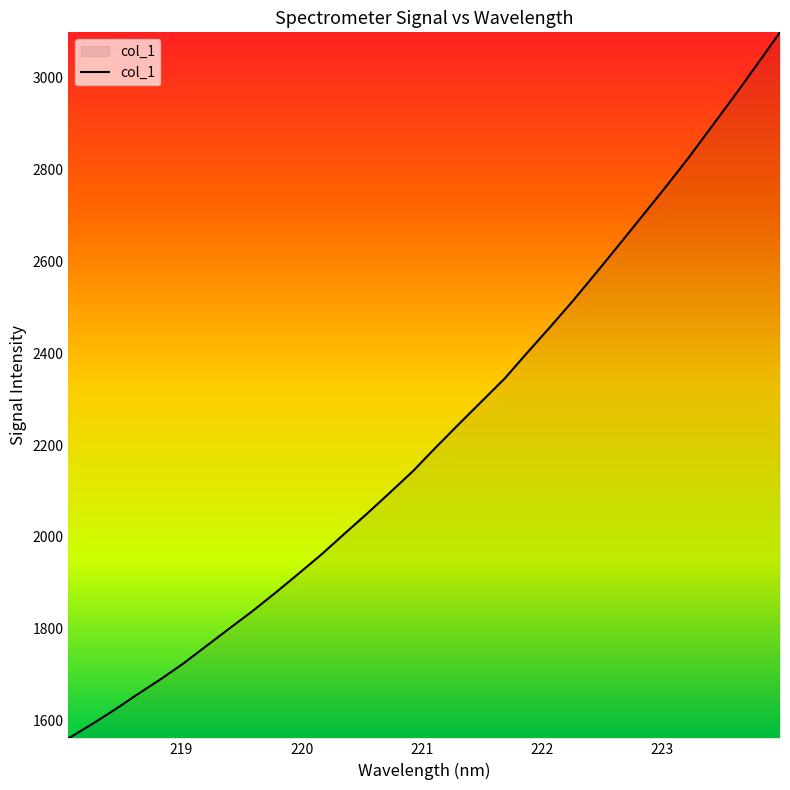

What is the minimum value shown in the chart?

1561.1